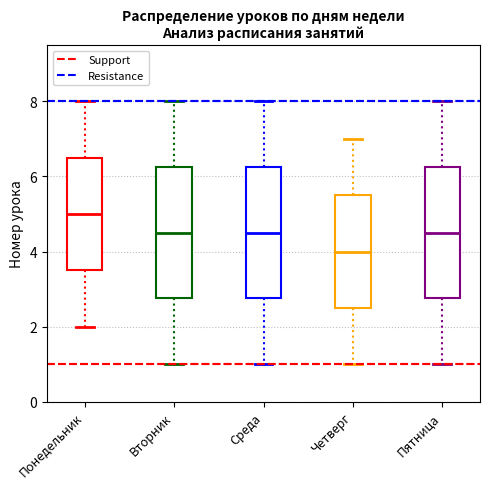

Which box has the highest median line?

Понедельник